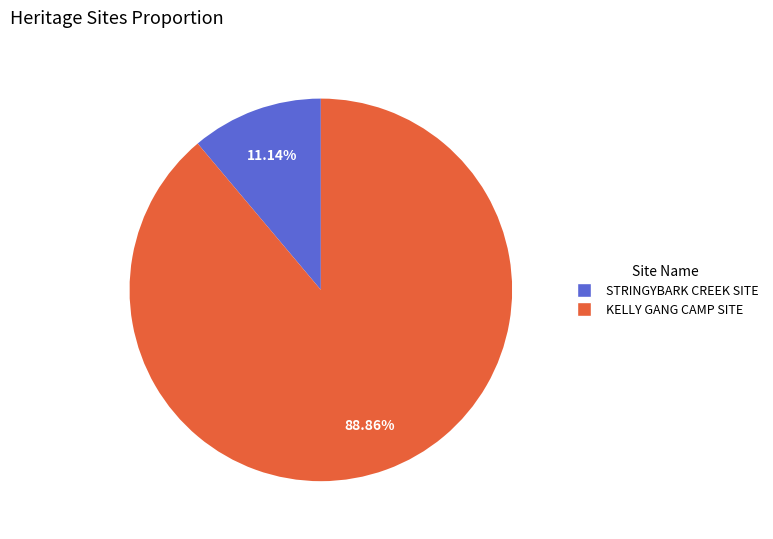

To the nearest percent, what is the average slice percentage?

50%